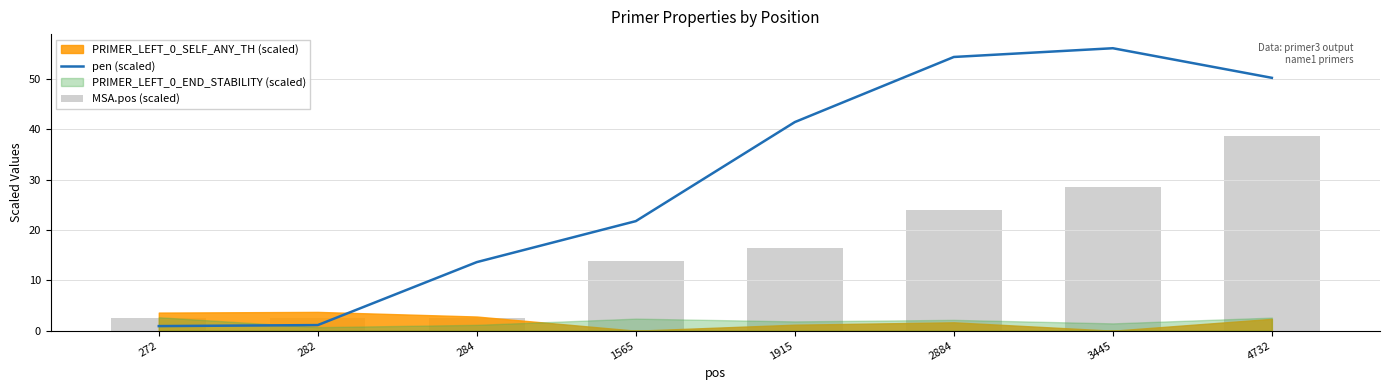

Is it true that pen (scaled) equals 100.9 at 3445?

False